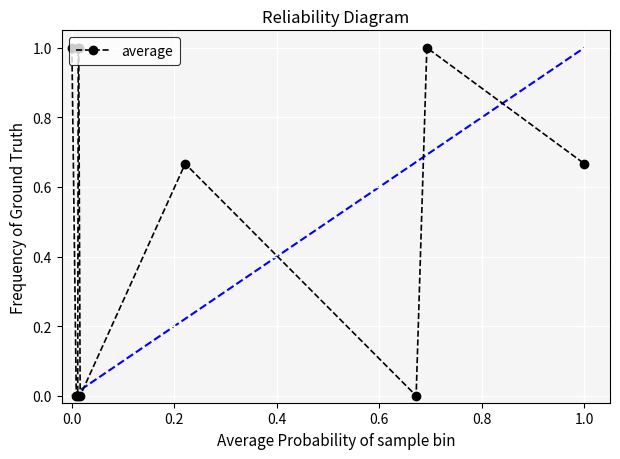

What is the difference between the second highest and minimum values?

1.0